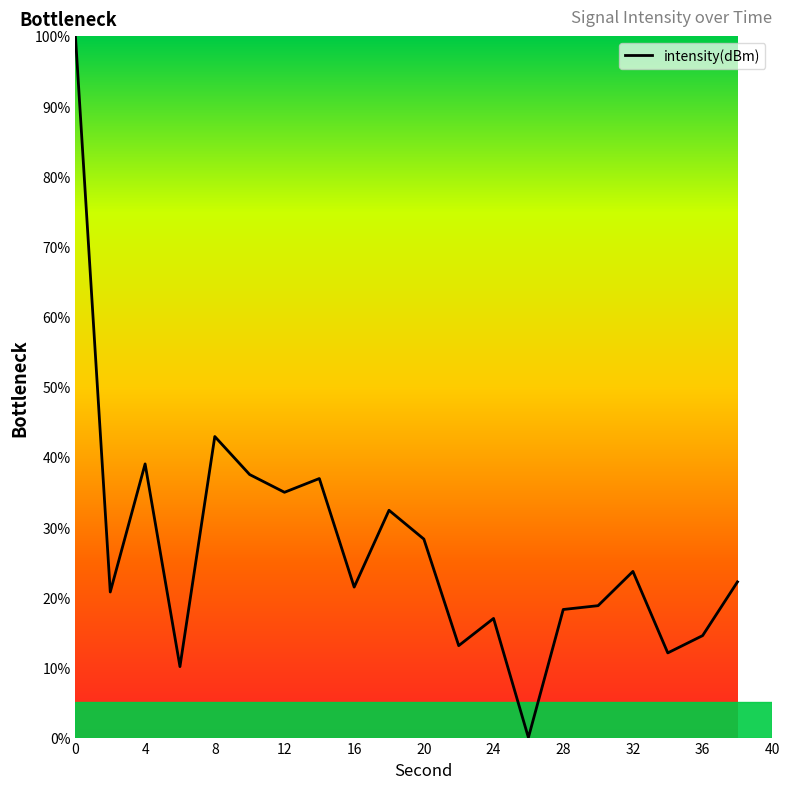

What is the average value?

27.2